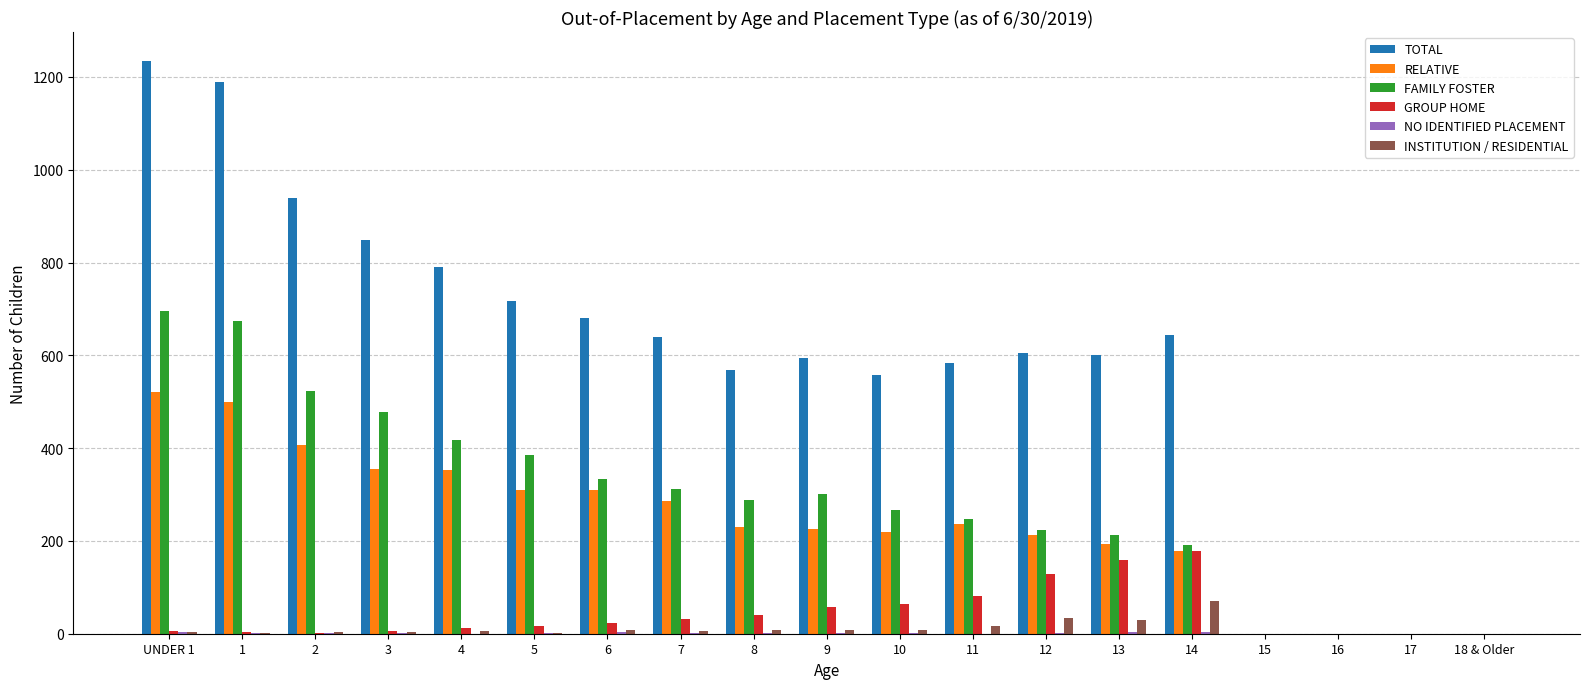

What is the sum of all RELATIVE values?

4535